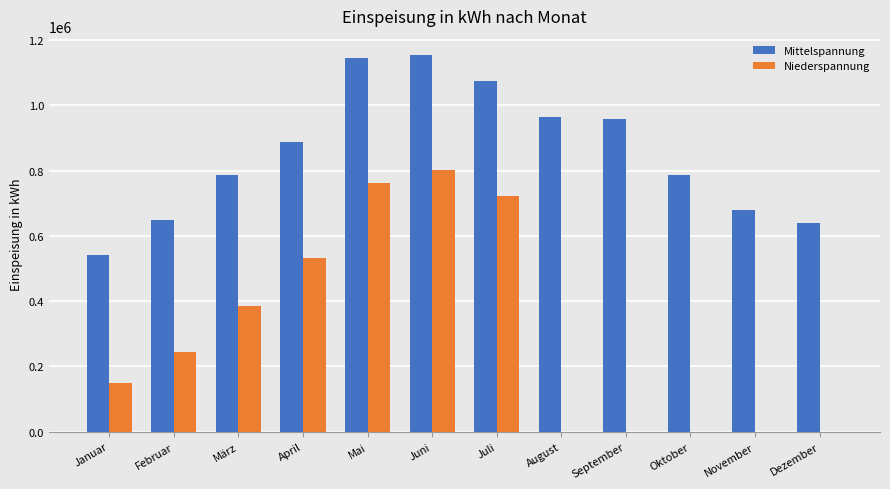

Between Januar and September, which series saw the biggest shift?

Mittelspannung